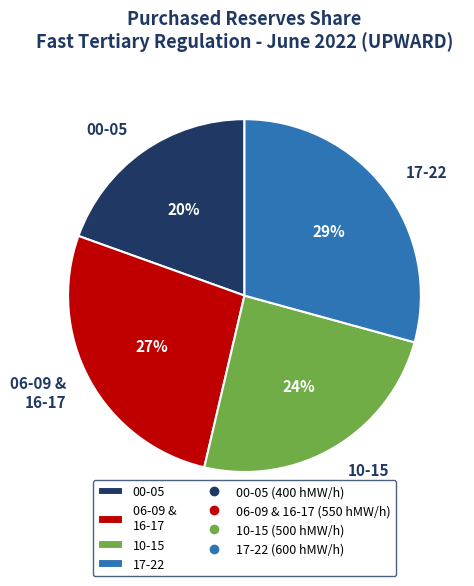

Which category has the biggest portion of the pie?

17-22